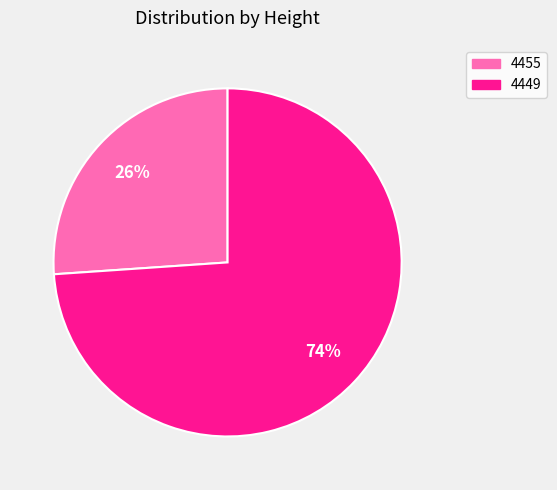

Rank the categories by value from highest to lowest.

4449, 4455